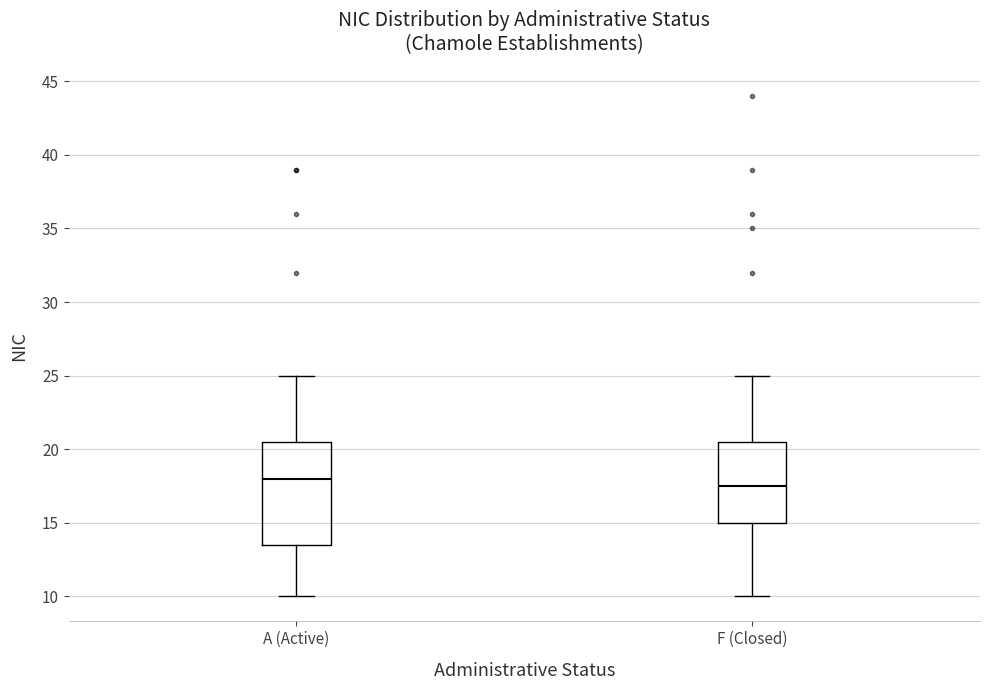

Reading left to right, transcribe this box plot: for each box, give where its median line is, the range the box spans, and where its two whiskers end, as read against the y-axis. The values are not printed on the chart, so give them approximately, as read against the axis.

A (Active): median 18.0, box 13.5 to 20.5, whiskers 10.0 to 25.0
F (Closed): median 17.5, box 15.0 to 20.5, whiskers 10.0 to 25.0